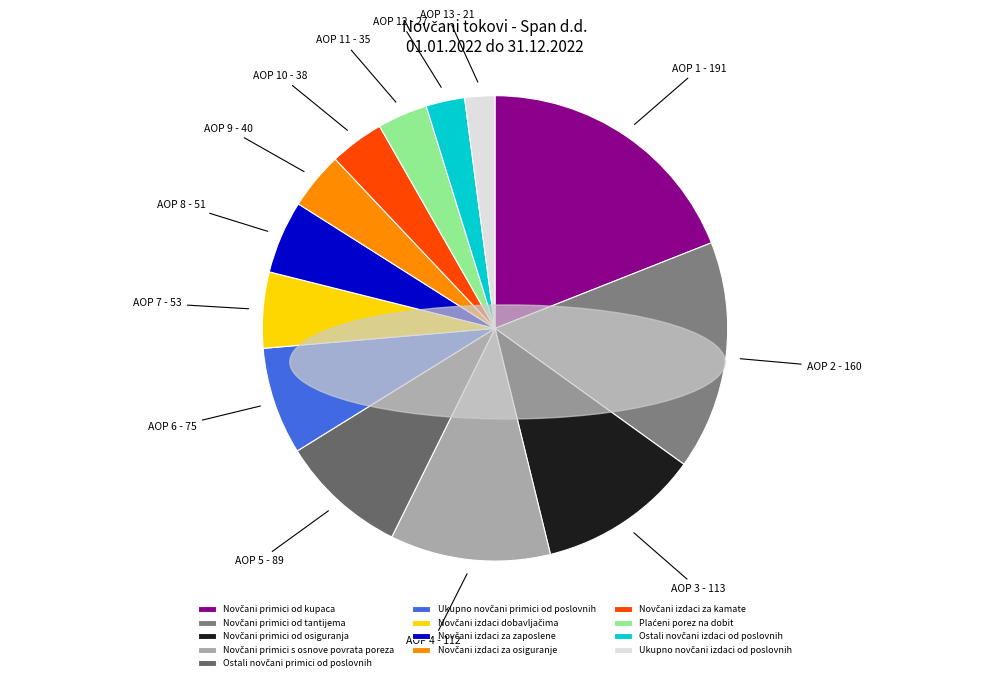

How many slices are in this pie chart?

13